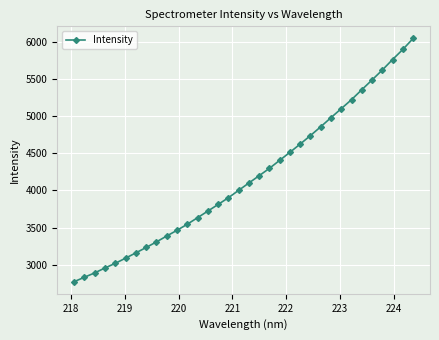

What is the maximum value shown in the chart?

6045.3